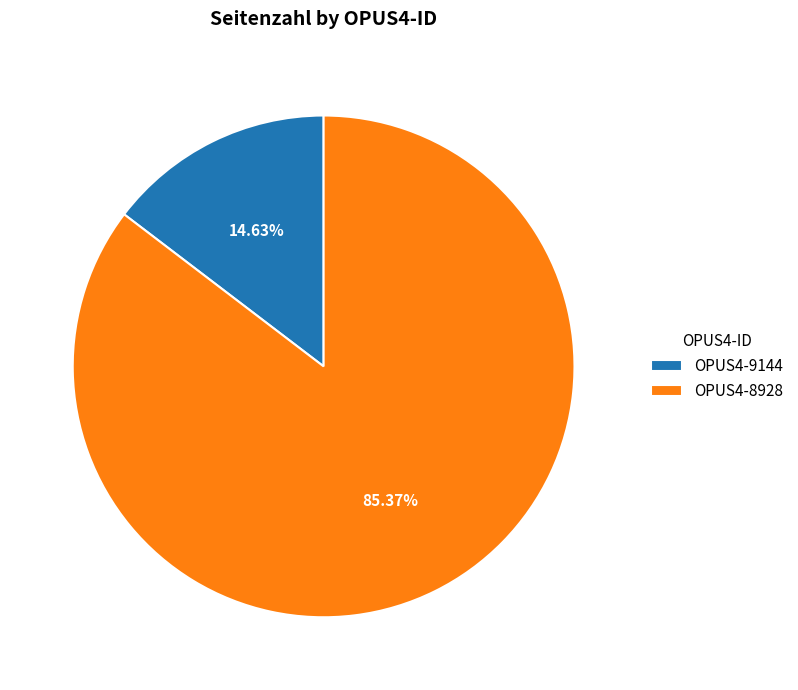

Approximately how many times larger is the value at OPUS4-9144 compared to OPUS4-8928?

0.2